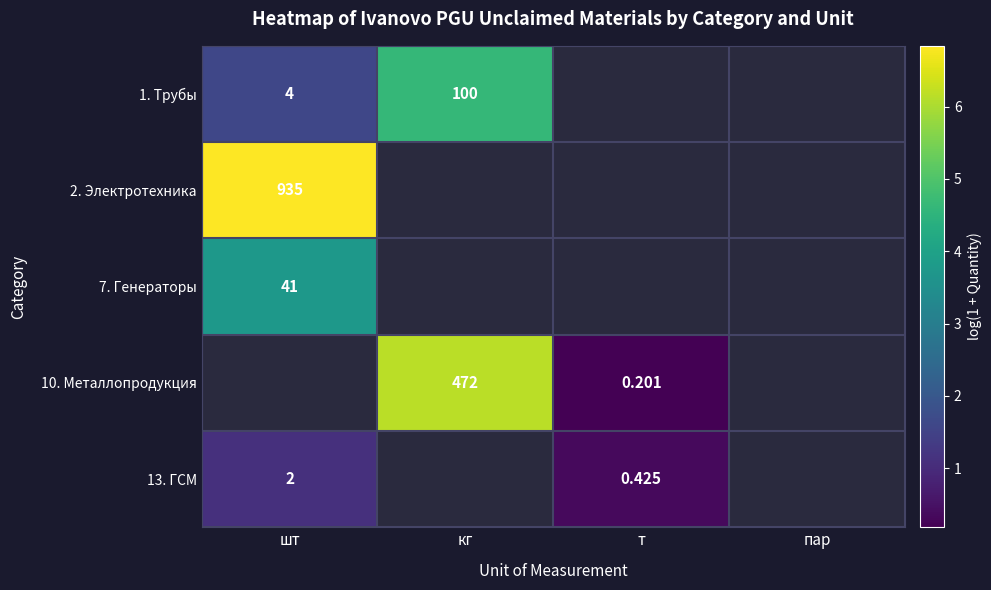

Is the value of 1. Трубы at шт greater than the value of 13. ГСМ at т?

Yes